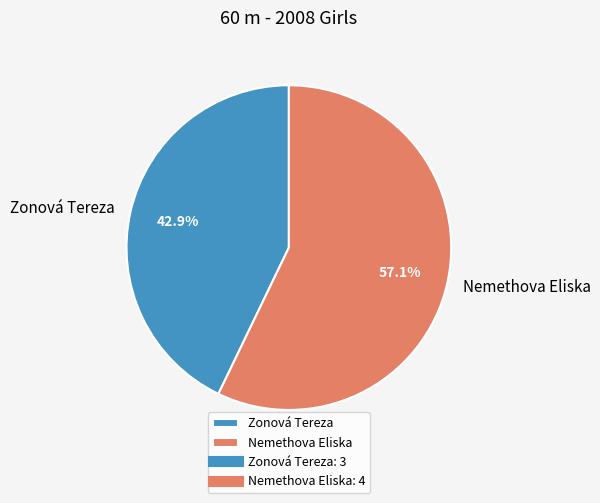

Combined, what portion of the pie is Zonová Tereza and Nemethova Eliska?

100.0%